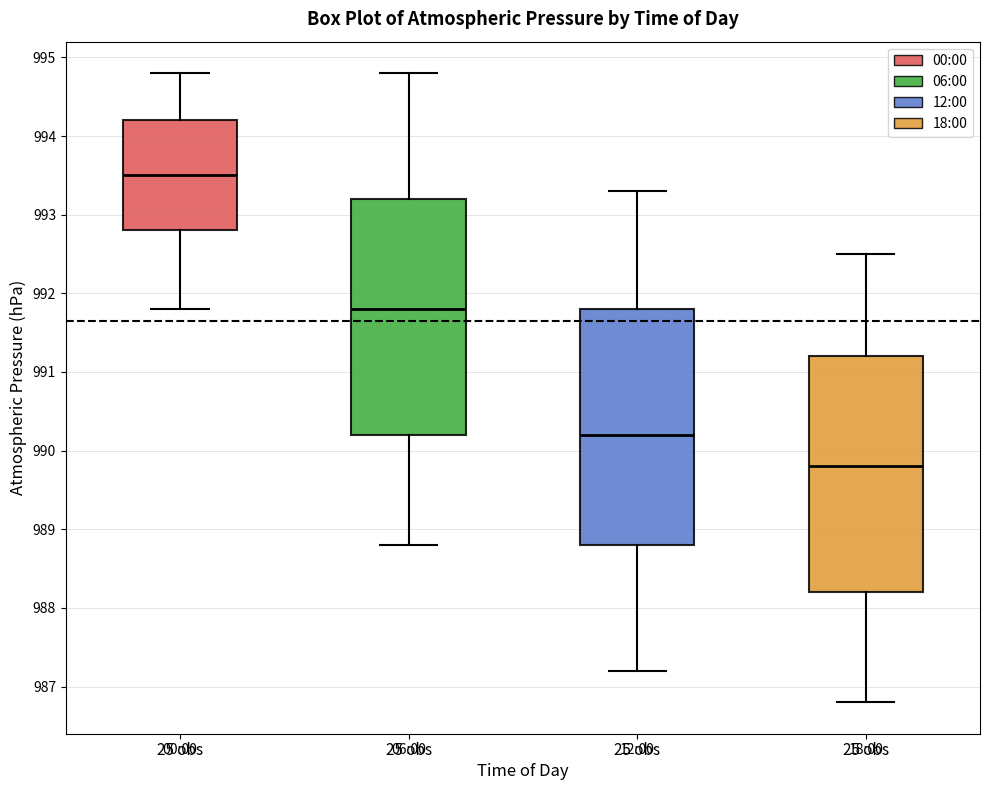

Where is the lower edge of the box for 18:00 on the y-axis? The values are not printed on the chart, so give them approximately, as read against the axis.

988.2